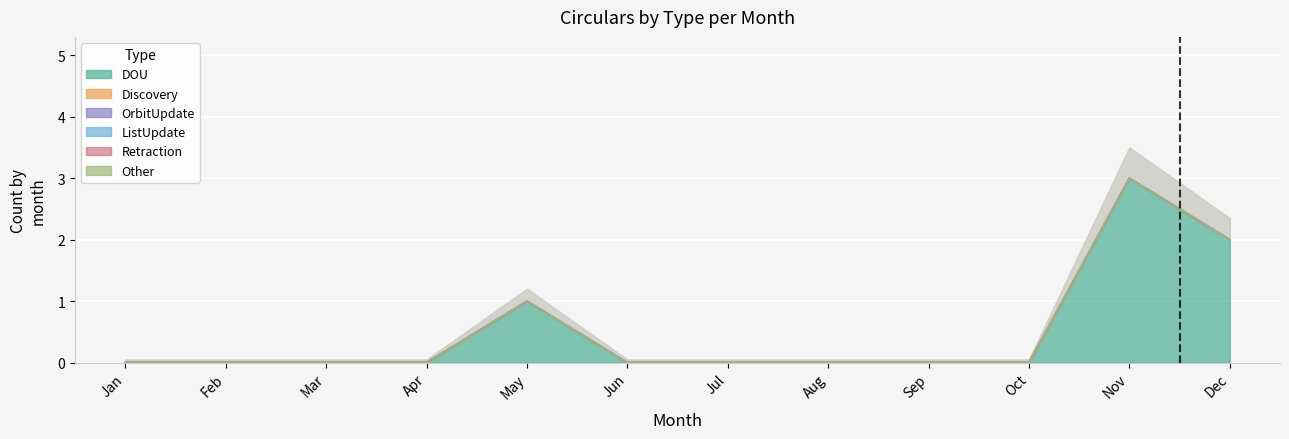

Which series changed the most between Apr and Jul?

DOU